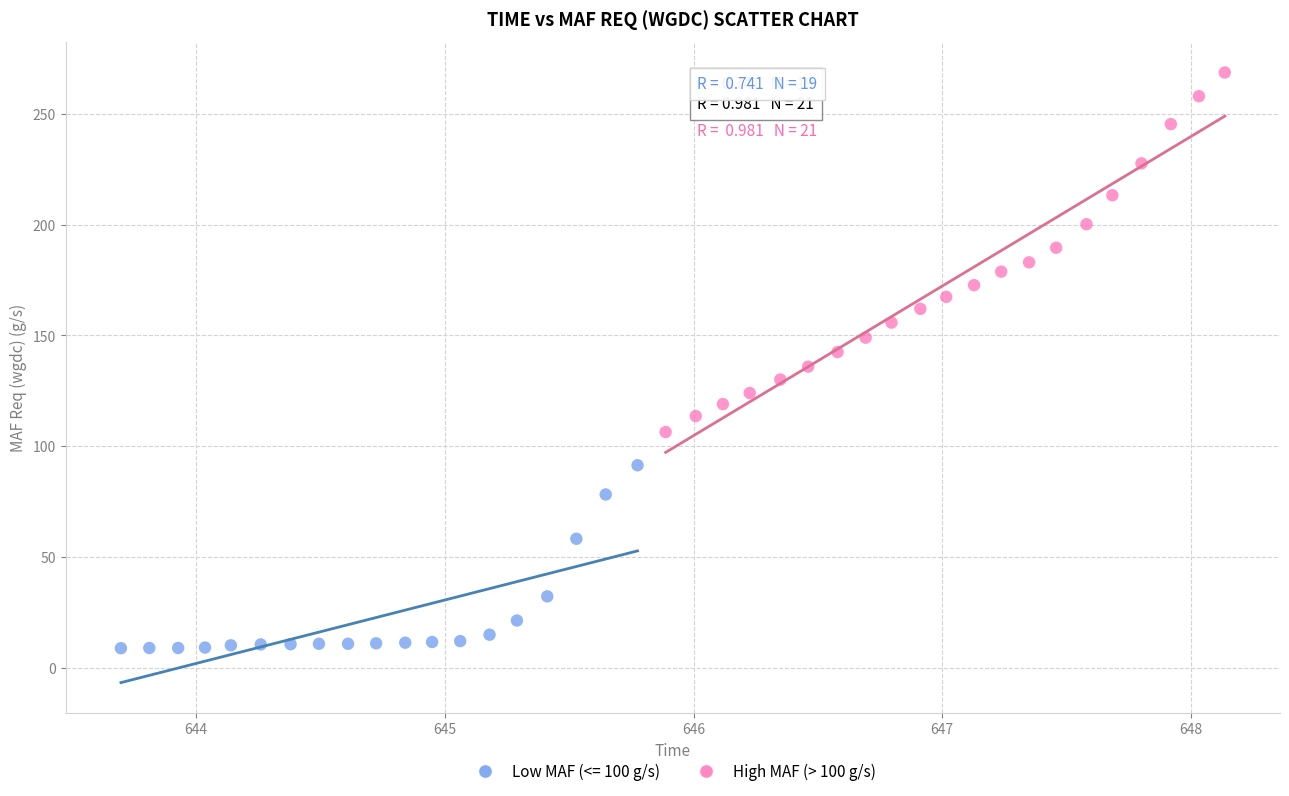

Which series reaches the maximum Y coordinate?

High MAF (> 100 g/s)